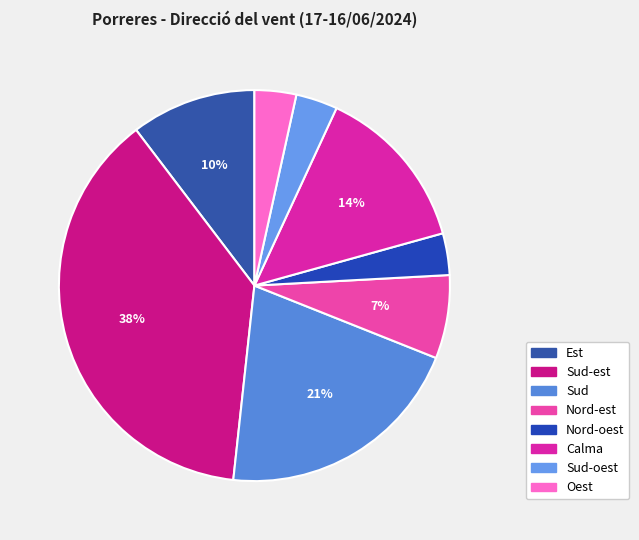

Approximately how many times larger is the value at Sud compared to Oest?

6.0